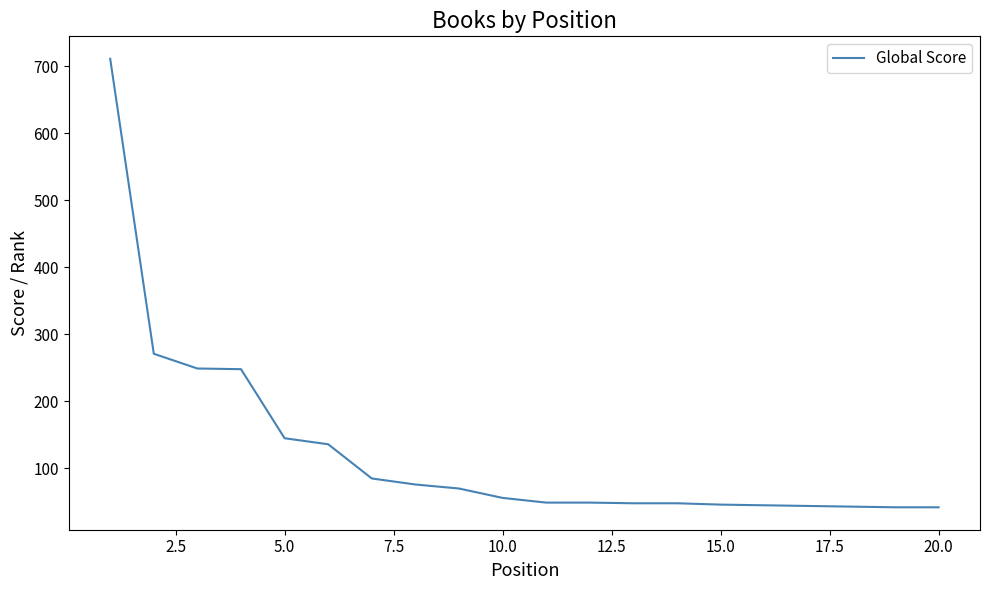

What is the greatest value displayed?

711